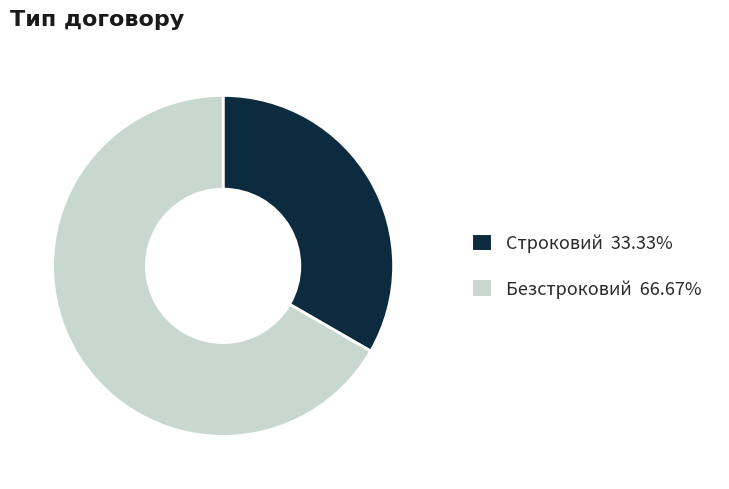

Which category has the biggest portion of the pie?

Безстроковий